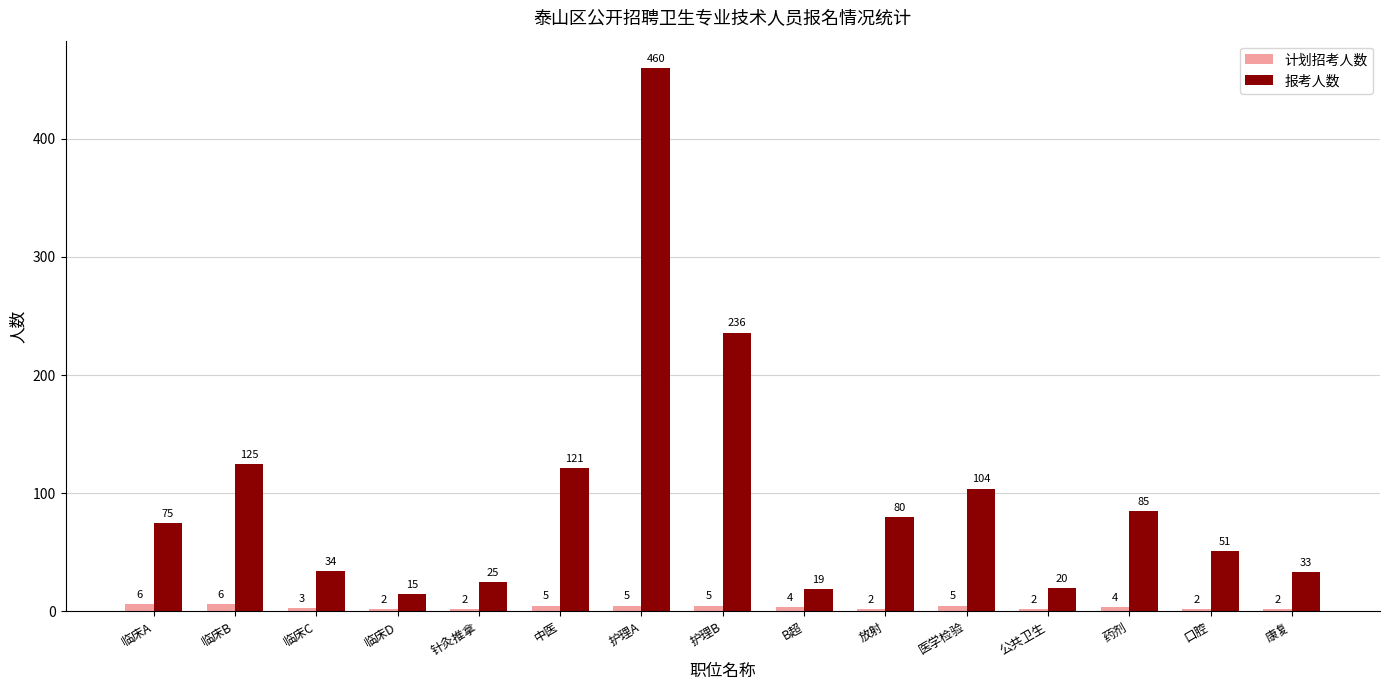

How many groups of bars are there?

15